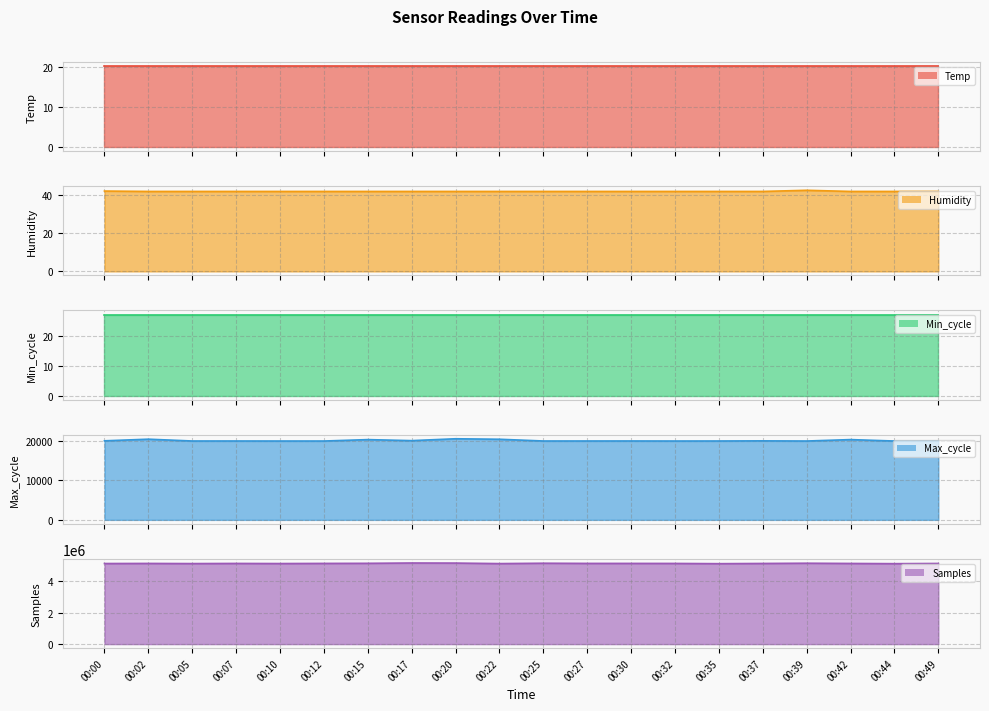

What is the approximate value of Min_cycle at 00:44?

27.0